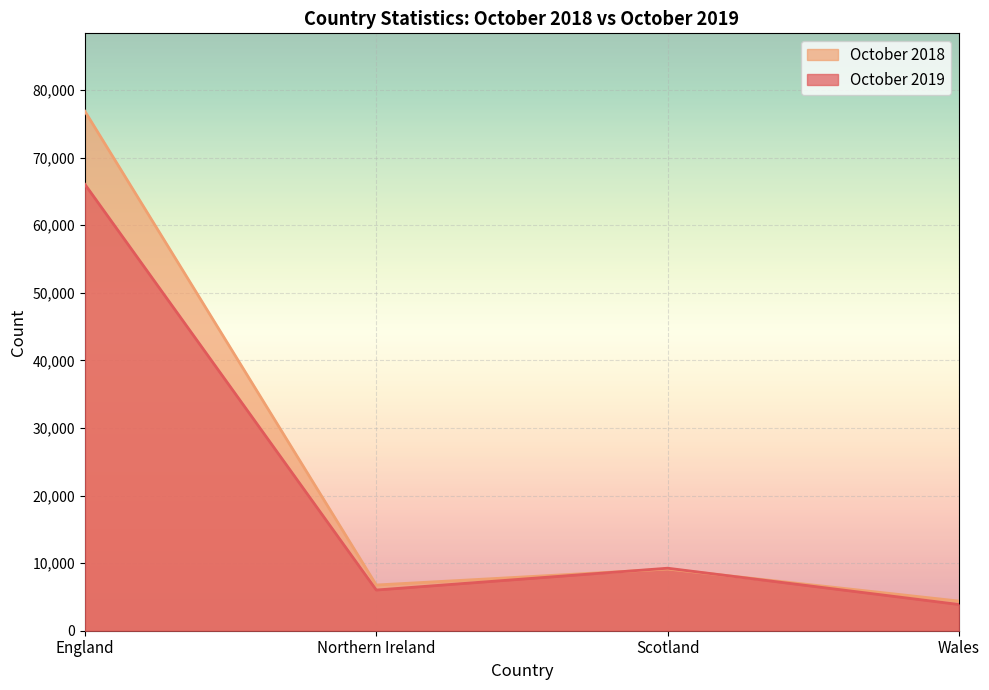

How many values in the October 2019 series are below 9250?

2